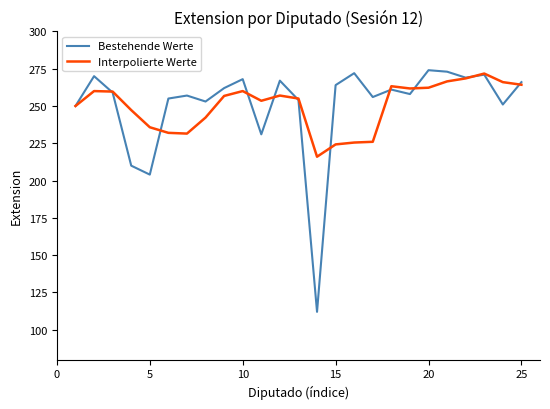

Which series has the largest range (max minus min)?

Bestehende Werte